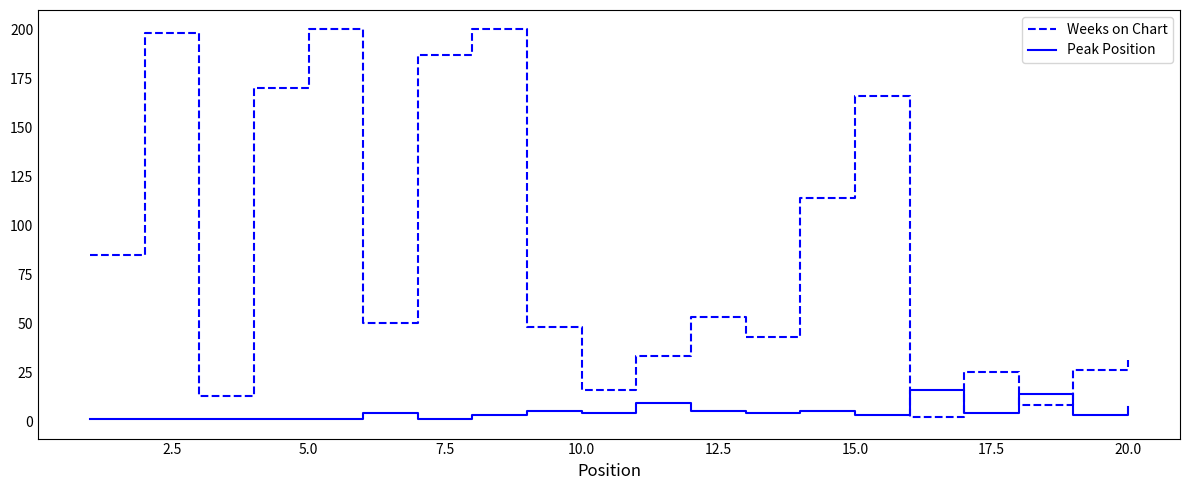

Rank the series by their maximum value, from lowest to highest.

Peak Position, Weeks on Chart